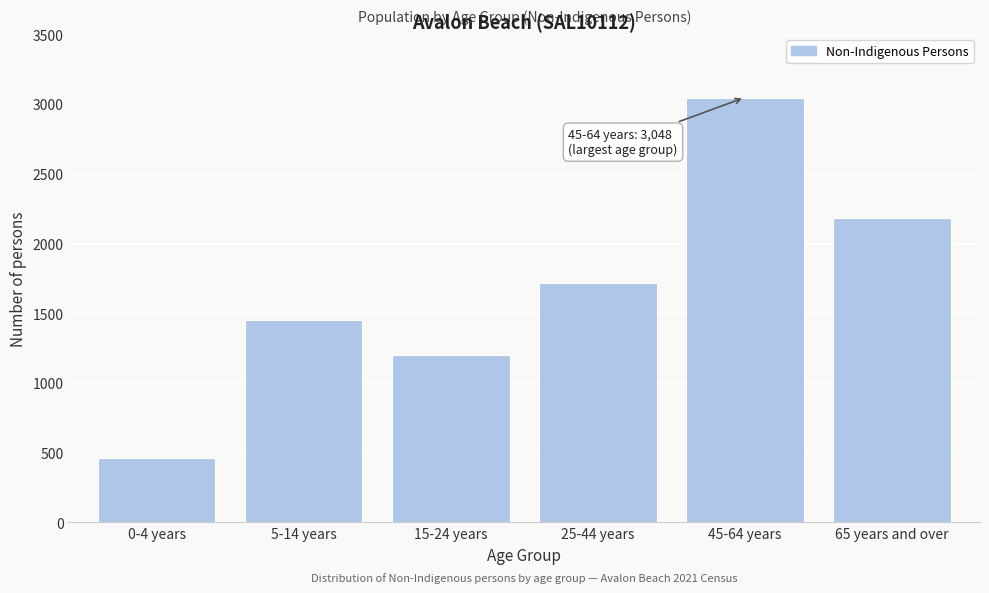

Reading left to right, extract all data points from this chart.

461	1453	1198	1717	3048	2185